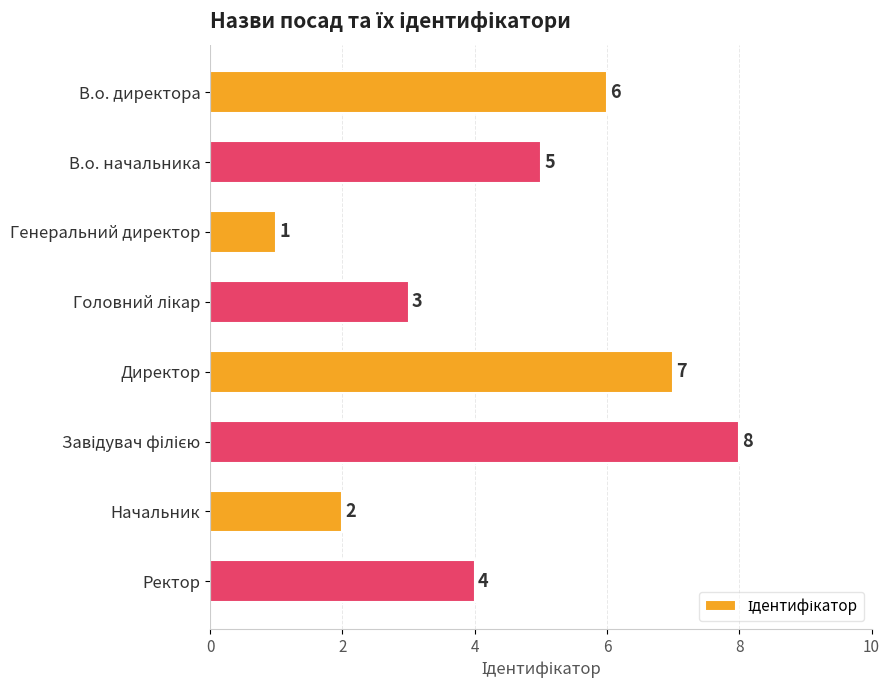

Reading top to bottom, extract all data points from this chart.

6	5	1	3	7	8	2	4